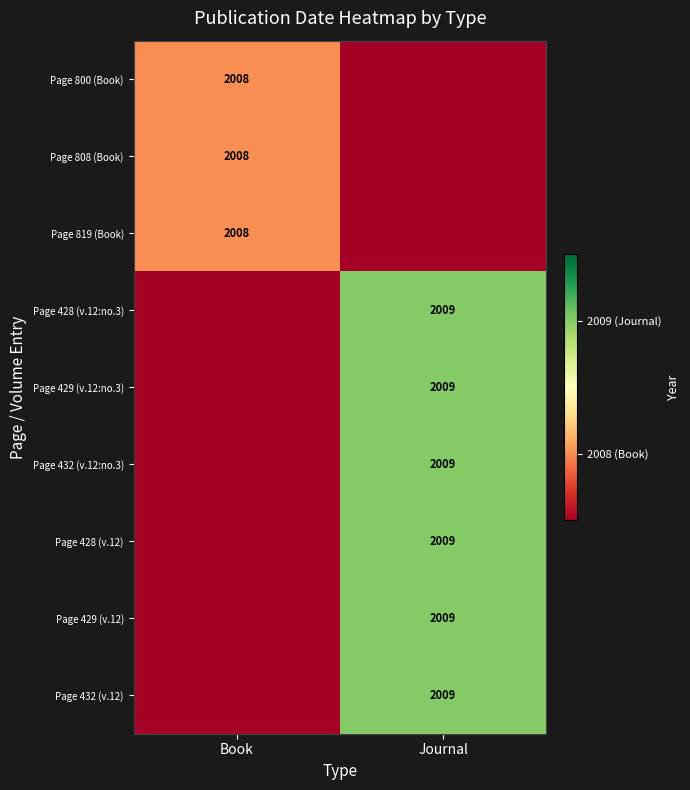

Is it true that Page 428 (v.12:no.3) equals 878 at Journal?

False